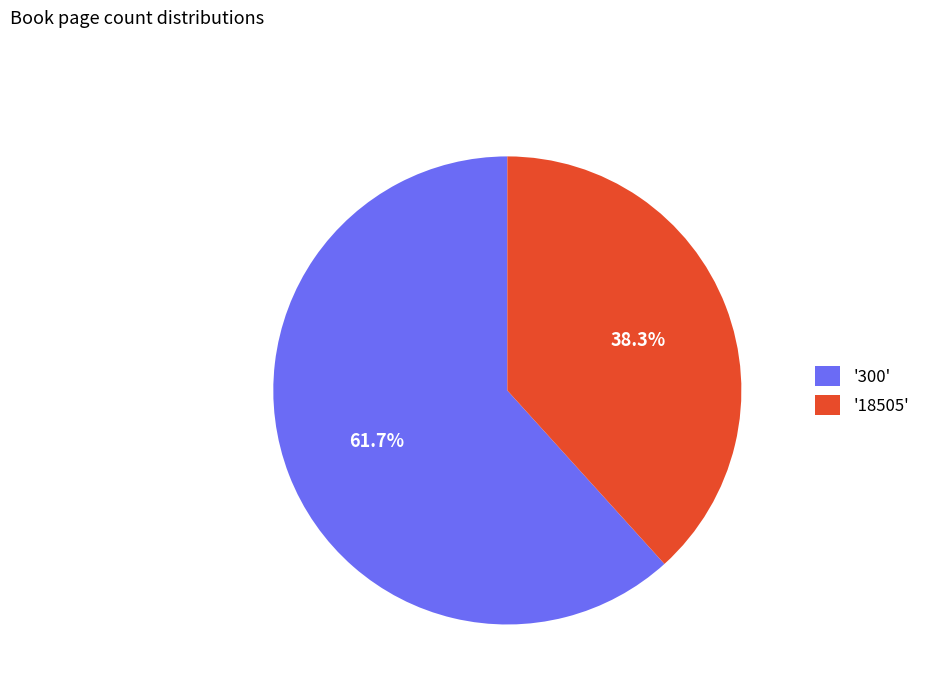

Rank the categories by value from highest to lowest.

'300', '18505'